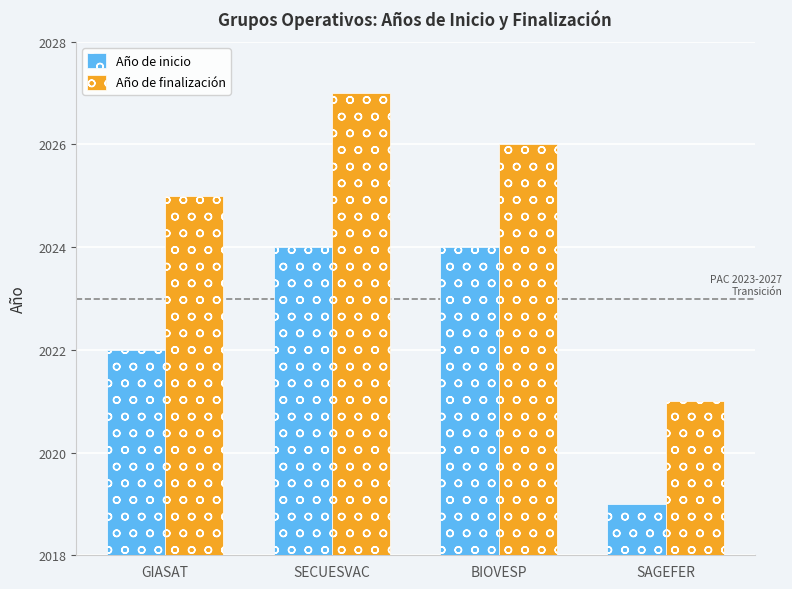

What is the total value across all series at SAGEFER?

4040